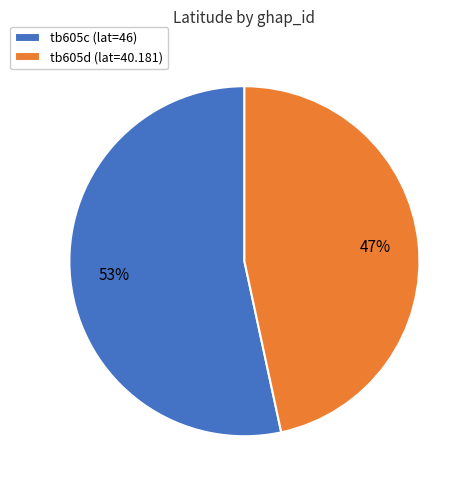

Which category has the biggest portion of the pie?

tb605c